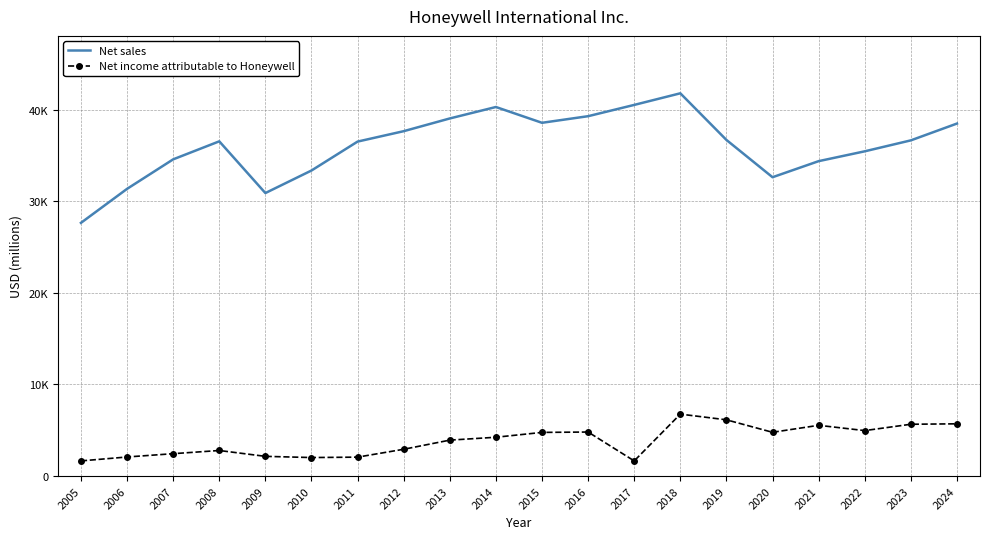

What is the maximum value for Net income attributable to Honeywell?

6765